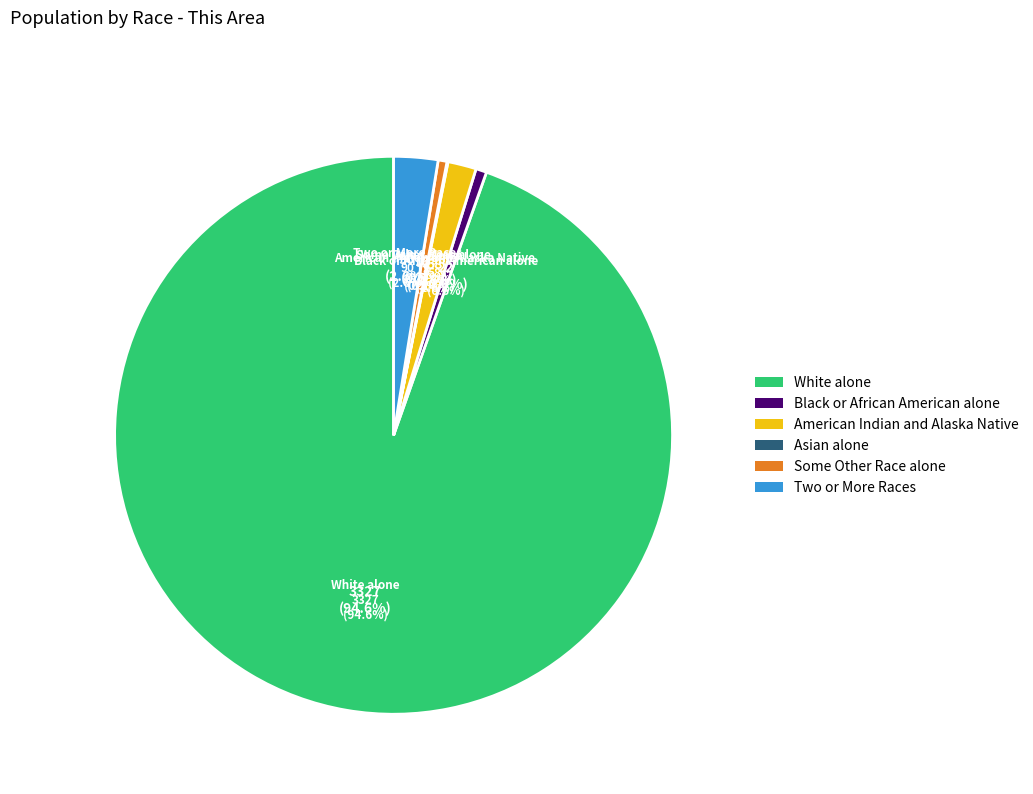

Approximately how many times larger is the value at Some Other Race alone compared to Black or African American alone?

0.8